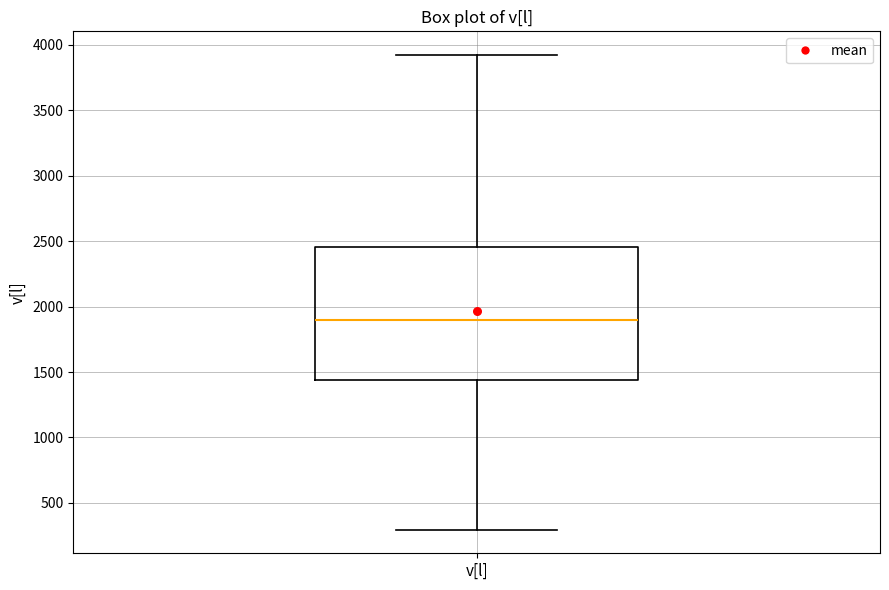

Read this box plot against the y-axis: the position of the median line, the range covered by the box, and the ends of both whiskers. The values are not printed on the chart, so give them approximately, as read against the axis.

median 1900, box 1450 to 2450, whiskers 300 to 3900